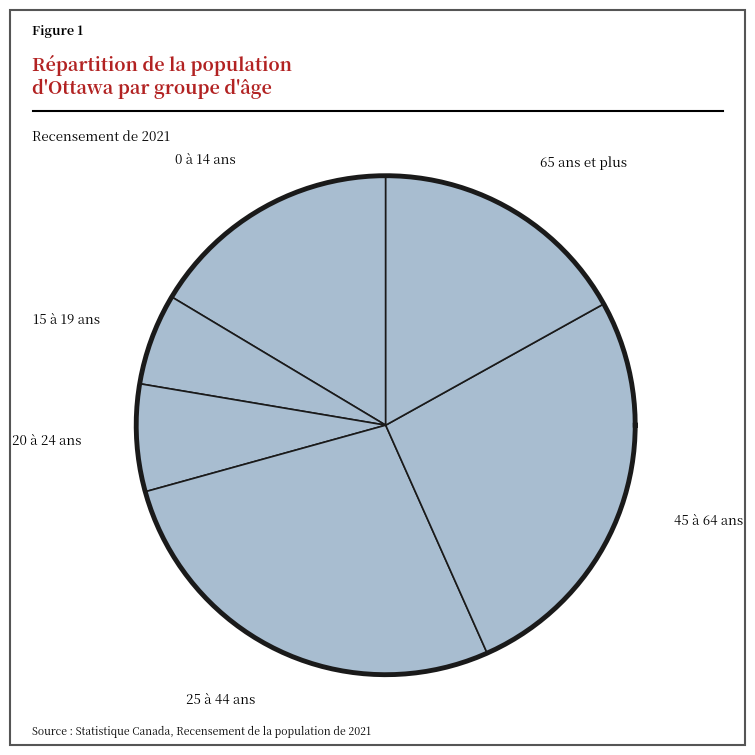

Count the number of slices in the pie.

6